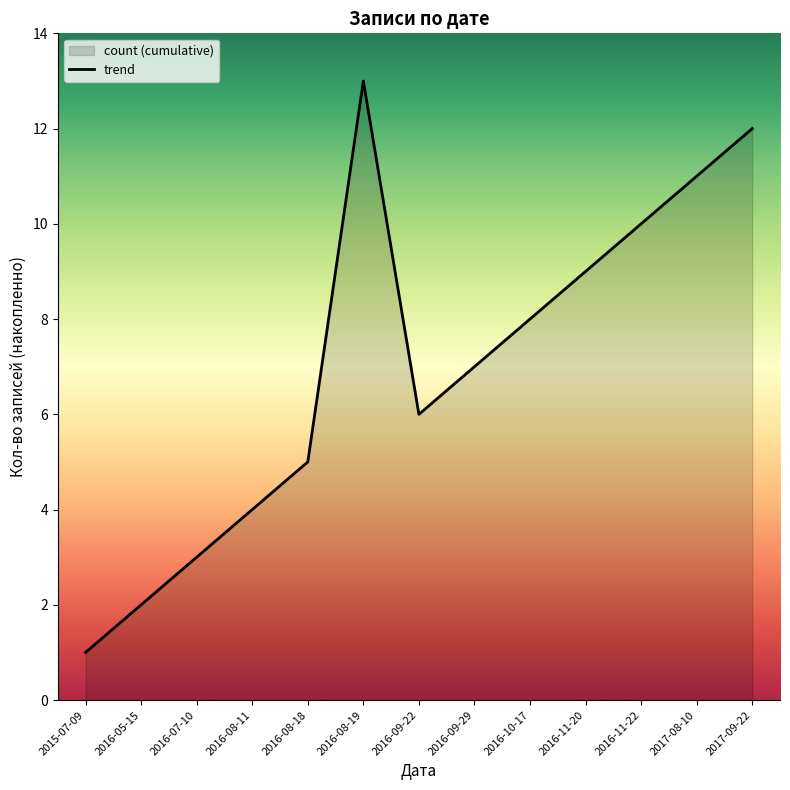

Where is the first local minimum?

2016-09-22